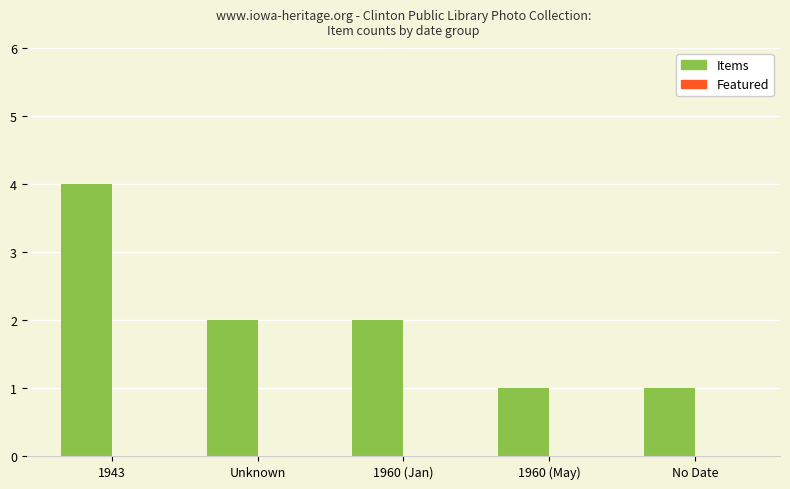

The value at 1960 (Jan) is 2. True or false?

True